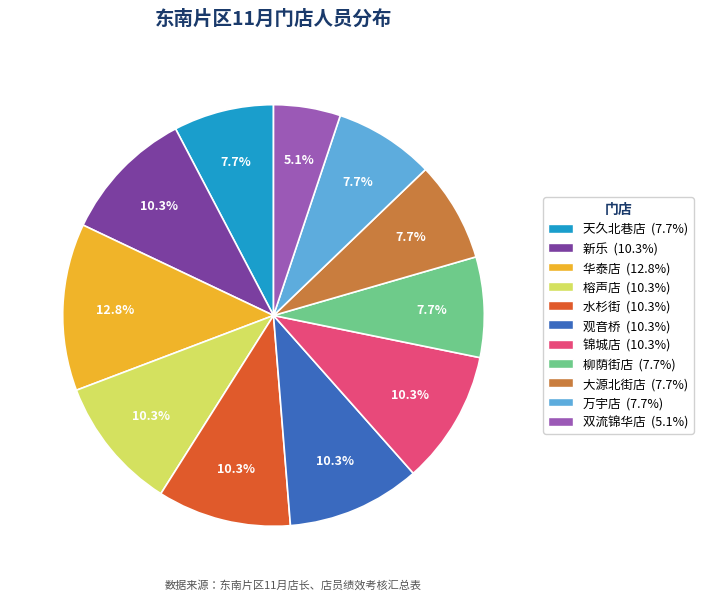

What is the total percentage of 华泰店 and 观音桥?

23.1%